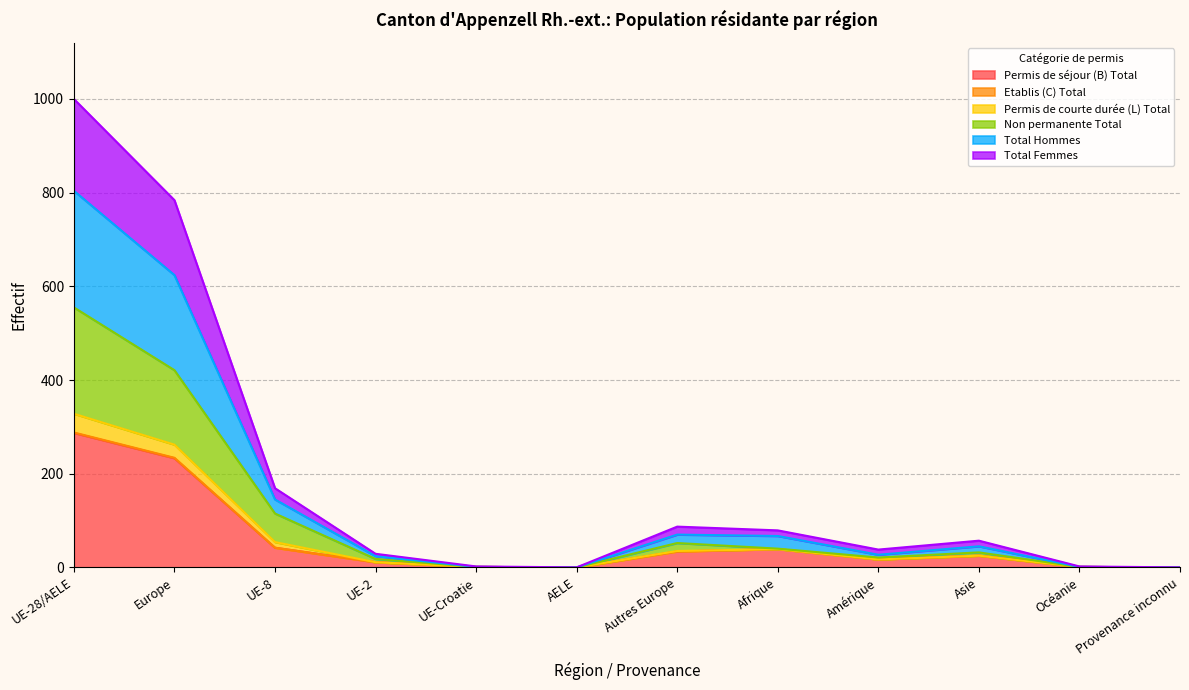

What is the greatest value displayed?

1000